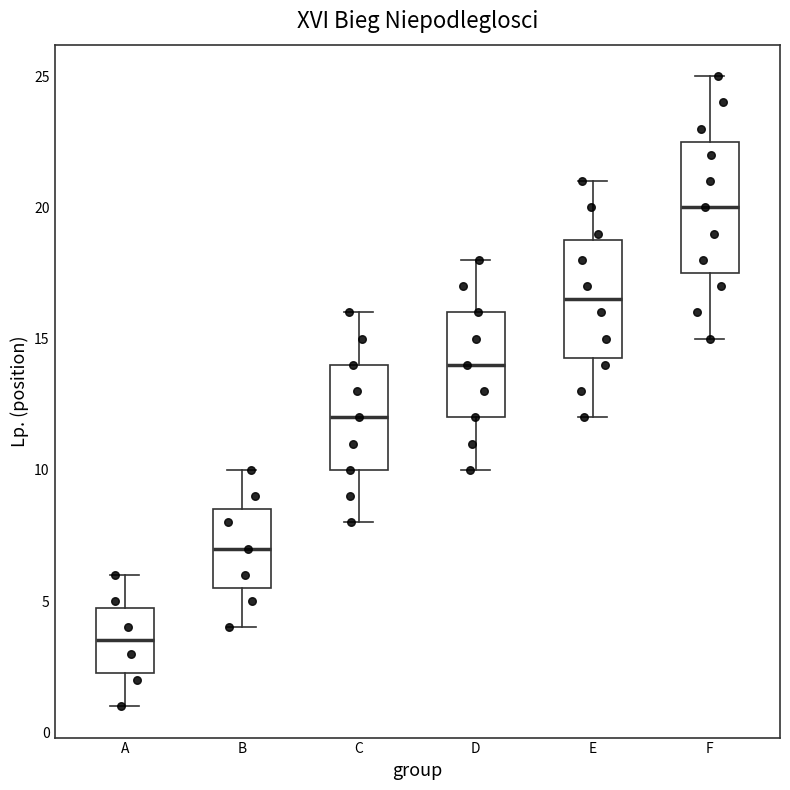

Reading left to right, transcribe this box plot: for each box, give where its median line is, the range the box spans, and where its two whiskers end, as read against the y-axis. The values are not printed on the chart, so give them approximately, as read against the axis.

A: median 3.5, box 2.5 to 5.0, whiskers 1.0 to 6.0
B: median 7.0, box 5.5 to 8.5, whiskers 4.0 to 10.0
C: median 12.0, box 10.0 to 14.0, whiskers 8.0 to 16.0
D: median 14.0, box 12.0 to 16.0, whiskers 10.0 to 18.0
E: median 16.5, box 14.5 to 19.0, whiskers 12.0 to 21.0
F: median 20.0, box 17.5 to 22.5, whiskers 15.0 to 25.0